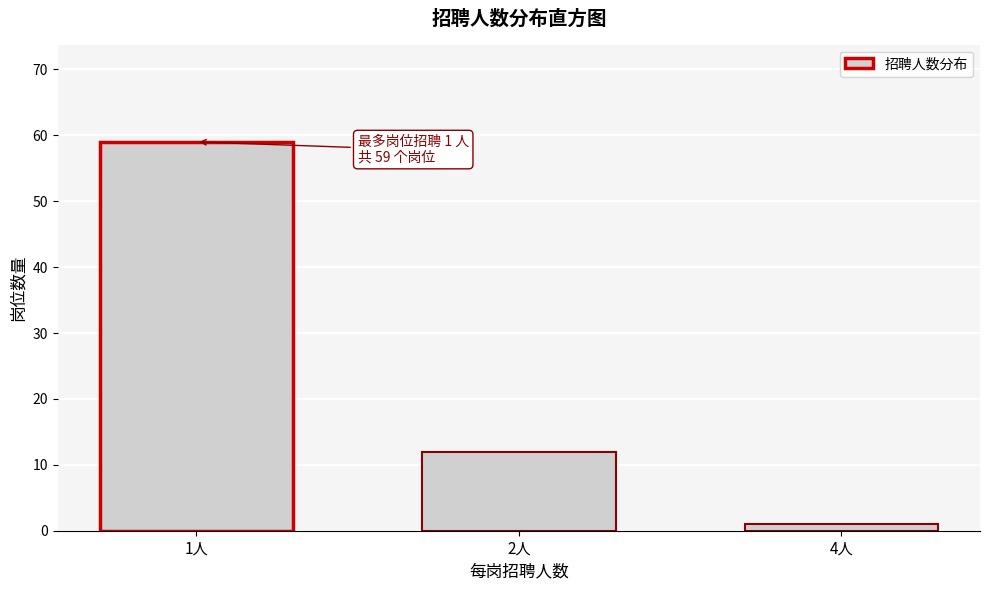

Reading left to right, extract all data points from this chart.

59	12	1